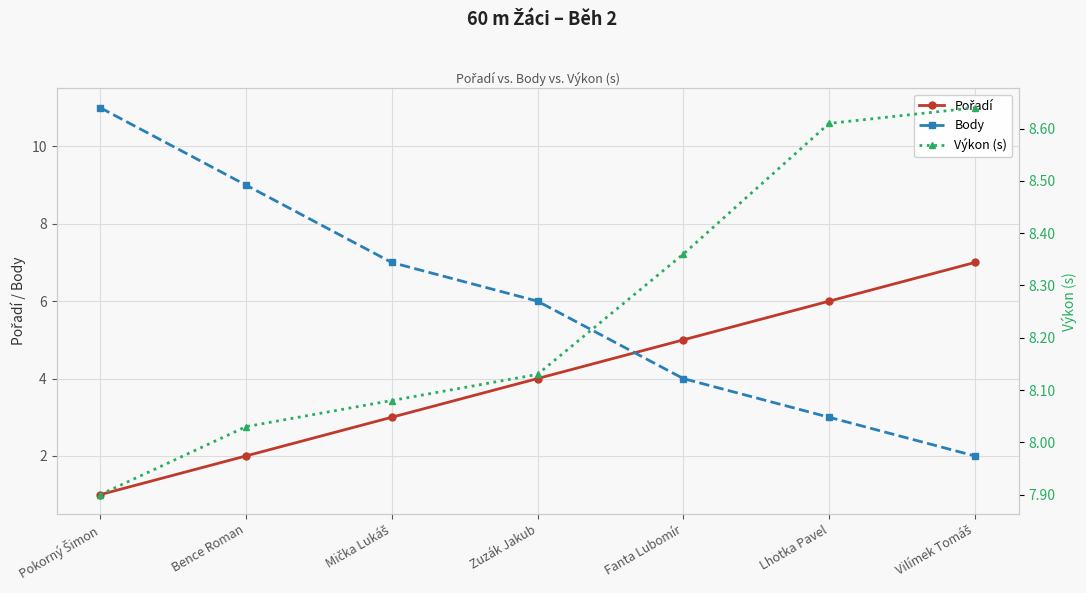

What are all the series names shown in the legend?

Pořadí, Body, Výkon (s)